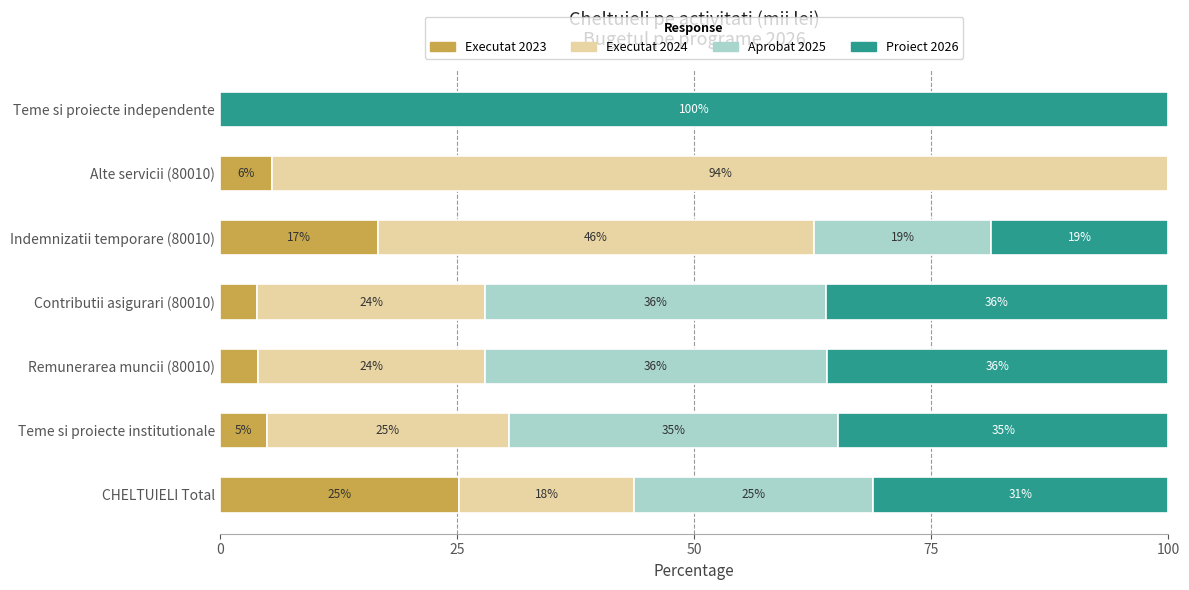

What are all the series names shown in the legend?

Executat 2023, Executat 2024, Aprobat 2025, Proiect 2026